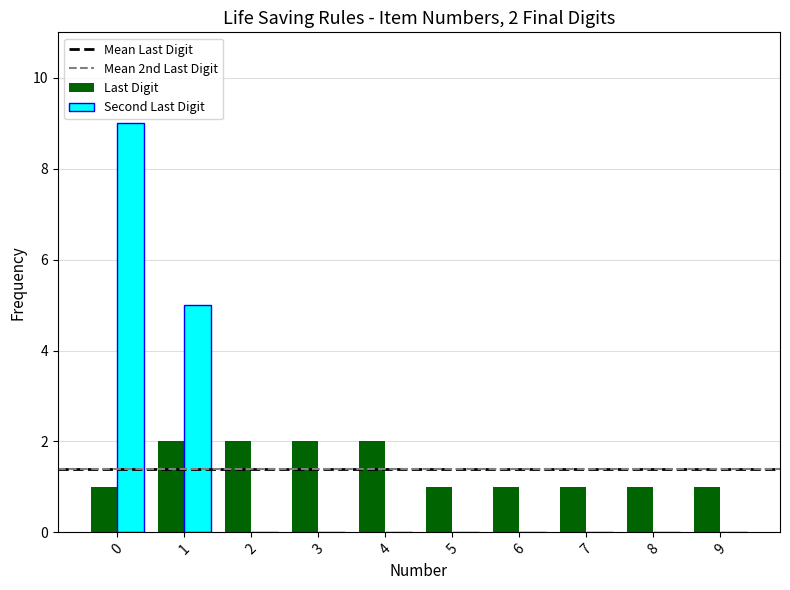

What is the greatest value displayed?

9